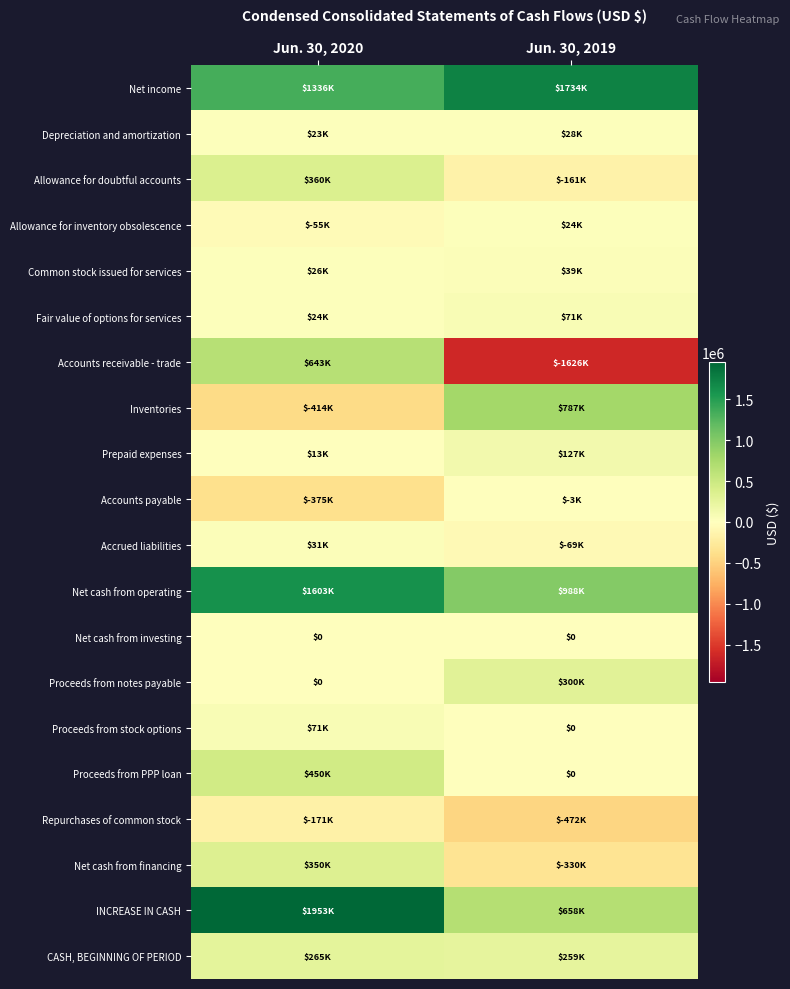

At Jun. 30, 2019, list the series in order from smallest to largest.

Accounts receivable - trade, Repurchases of common stock, Net cash from financing, Allowance for doubtful accounts, Accrued liabilities, Accounts payable, Net cash from investing, Proceeds from stock options, Proceeds from PPP loan, Allowance for inventory obsolescence, Depreciation and amortization, Common stock issued for services, Fair value of options for services, Prepaid expenses, CASH, BEGINNING OF PERIOD, Proceeds from notes payable, INCREASE IN CASH, Inventories, Net cash from operating, Net income